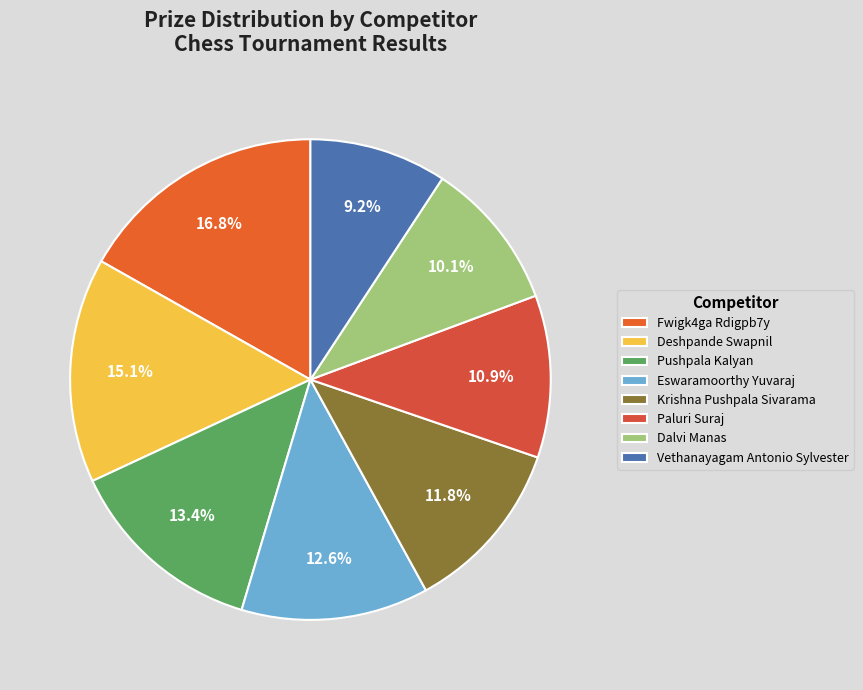

Is there a majority slice in this chart?

No